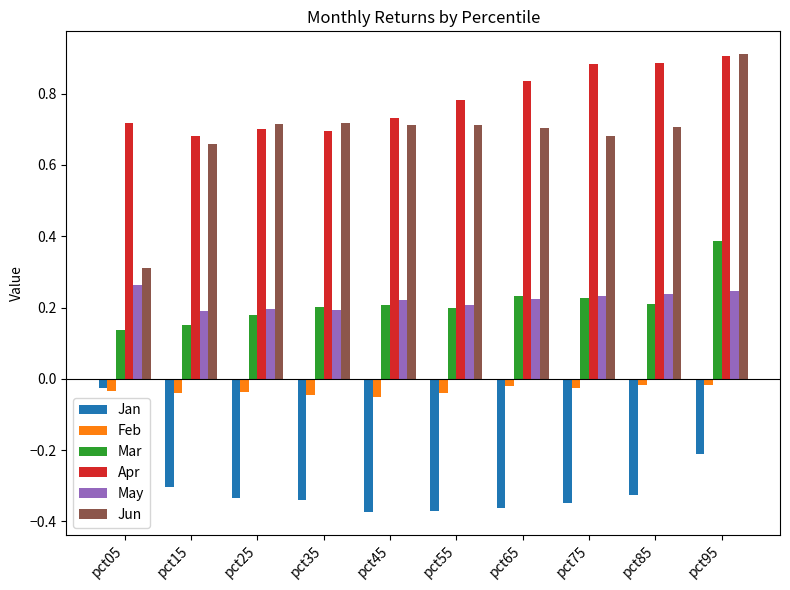

What is the spread (max minus min) of values at pct65?

1.2